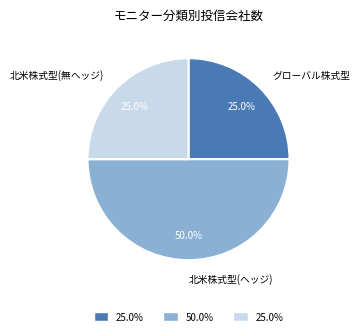

How much of the chart is everything except 北米株式型(ヘッジ)?

50.0%